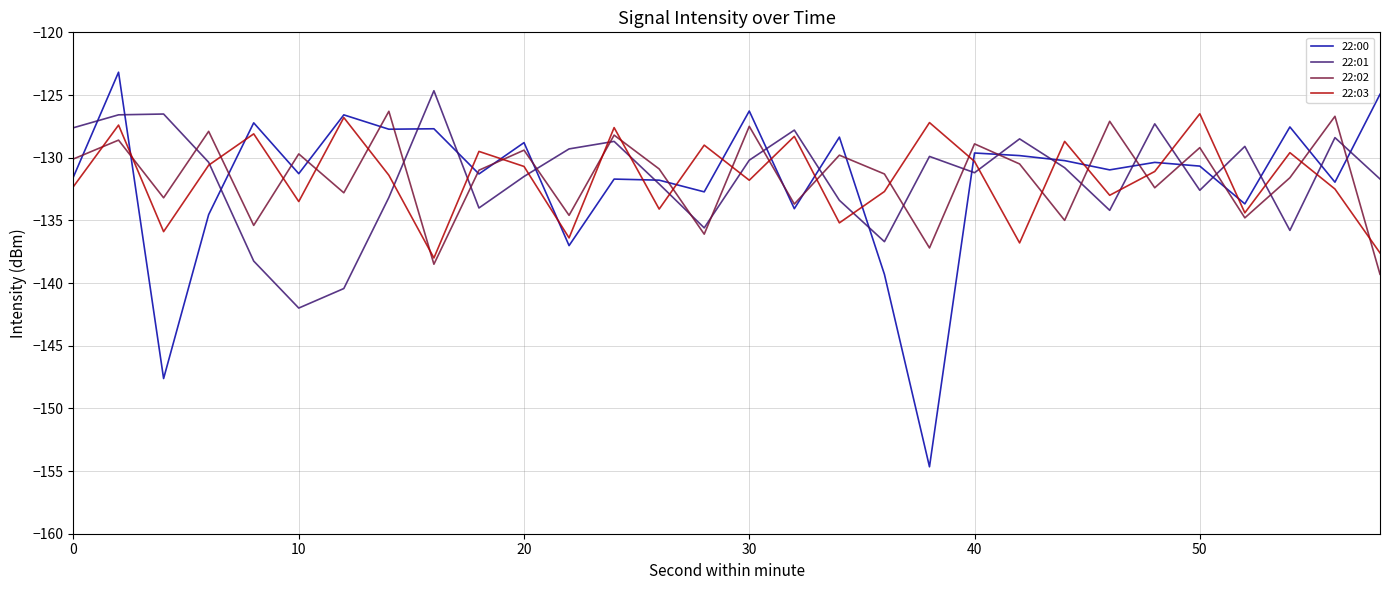

What is the minimum value shown in the chart?

-154.7